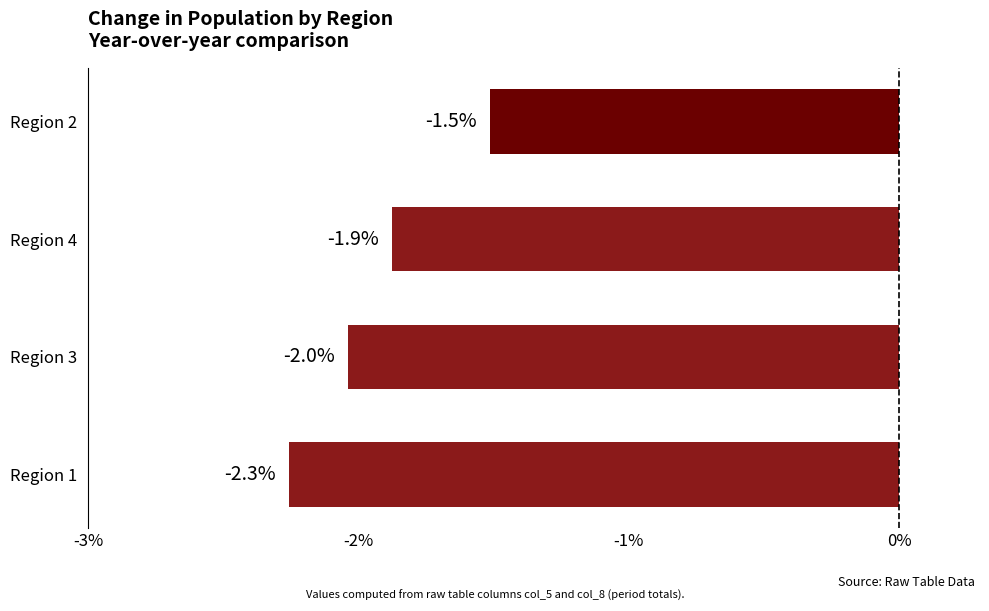

Which has a higher value, Region 4 or Region 1?

Region 4